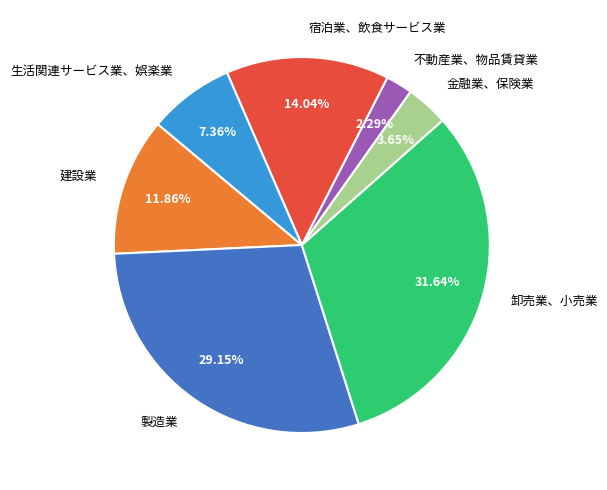

Which slice is the largest?

卸売業、小売業